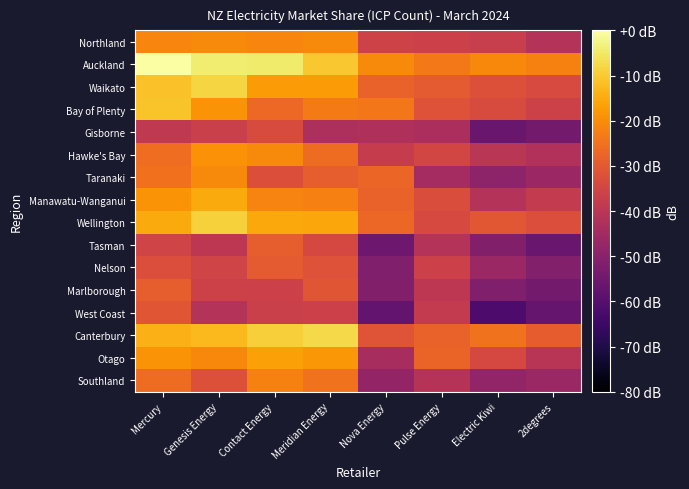

Reading left to right, extract all data points from this chart.

Northland: Mercury=-21.4	Genesis Energy=-20.4	Contact Energy=-21.5	Meridian Energy=-20.4	Nova Energy=-35.8	Pulse Energy=-36.3	Electric Kiwi=-37.5	2degrees=-41.3
Auckland: Mercury=0.0	Genesis Energy=-4.1	Contact Energy=-4.5	Meridian Energy=-10.4	Nova Energy=-20.6	Pulse Energy=-23.6	Electric Kiwi=-20.9	2degrees=-21.9
Waikato: Mercury=-11.3	Genesis Energy=-8.2	Contact Energy=-17.6	Meridian Energy=-17.7	Nova Energy=-27.8	Pulse Energy=-29.9	Electric Kiwi=-32.0	2degrees=-33.5
Bay of Plenty: Mercury=-11.0	Genesis Energy=-18.9	Contact Energy=-26.9	Meridian Energy=-23.2	Nova Energy=-23.8	Pulse Energy=-31.6	Electric Kiwi=-33.4	2degrees=-36.1
Gisborne: Mercury=-38.8	Genesis Energy=-36.7	Contact Energy=-33.4	Meridian Energy=-43.0	Nova Energy=-42.3	Pulse Energy=-43.2	Electric Kiwi=-56.6	2degrees=-54.2
Hawke's Bay: Mercury=-25.7	Genesis Energy=-19.2	Contact Energy=-20.5	Meridian Energy=-26.1	Nova Energy=-37.8	Pulse Energy=-34.8	Electric Kiwi=-40.2	2degrees=-42.1
Taranaki: Mercury=-25.3	Genesis Energy=-20.4	Contact Energy=-32.3	Meridian Energy=-28.9	Nova Energy=-27.5	Pulse Energy=-44.5	Electric Kiwi=-49.3	2degrees=-46.5
Manawatu-Wanganui: Mercury=-18.8	Genesis Energy=-15.1	Contact Energy=-21.7	Meridian Energy=-22.3	Nova Energy=-28.0	Pulse Energy=-33.0	Electric Kiwi=-41.5	2degrees=-38.2
Wellington: Mercury=-15.3	Genesis Energy=-8.8	Contact Energy=-15.4	Meridian Energy=-15.7	Nova Energy=-27.0	Pulse Energy=-33.9	Electric Kiwi=-30.4	2degrees=-32.6
Tasman: Mercury=-35.6	Genesis Energy=-39.5	Contact Energy=-28.9	Meridian Energy=-34.2	Nova Energy=-55.4	Pulse Energy=-41.3	Electric Kiwi=-51.4	2degrees=-56.3
Nelson: Mercury=-32.6	Genesis Energy=-35.4	Contact Energy=-29.8	Meridian Energy=-31.8	Nova Energy=-51.6	Pulse Energy=-36.3	Electric Kiwi=-46.7	2degrees=-51.2
Marlborough: Mercury=-29.0	Genesis Energy=-36.1	Contact Energy=-36.4	Meridian Energy=-30.8	Nova Energy=-51.5	Pulse Energy=-39.6	Electric Kiwi=-51.6	2degrees=-54.2
West Coast: Mercury=-30.9	Genesis Energy=-41.4	Contact Energy=-36.8	Meridian Energy=-36.4	Nova Energy=-57.6	Pulse Energy=-38.4	Electric Kiwi=-61.7	2degrees=-56.6
Canterbury: Mercury=-13.8	Genesis Energy=-12.6	Contact Energy=-9.4	Meridian Energy=-7.5	Nova Energy=-31.0	Pulse Energy=-27.9	Electric Kiwi=-24.8	2degrees=-29.3
Otago: Mercury=-19.1	Genesis Energy=-20.9	Contact Energy=-16.8	Meridian Energy=-18.2	Nova Energy=-43.8	Pulse Energy=-27.6	Electric Kiwi=-34.1	2degrees=-40.6
Southland: Mercury=-26.0	Genesis Energy=-31.9	Contact Energy=-22.0	Meridian Energy=-24.9	Nova Energy=-48.0	Pulse Energy=-41.0	Electric Kiwi=-48.2	2degrees=-46.8